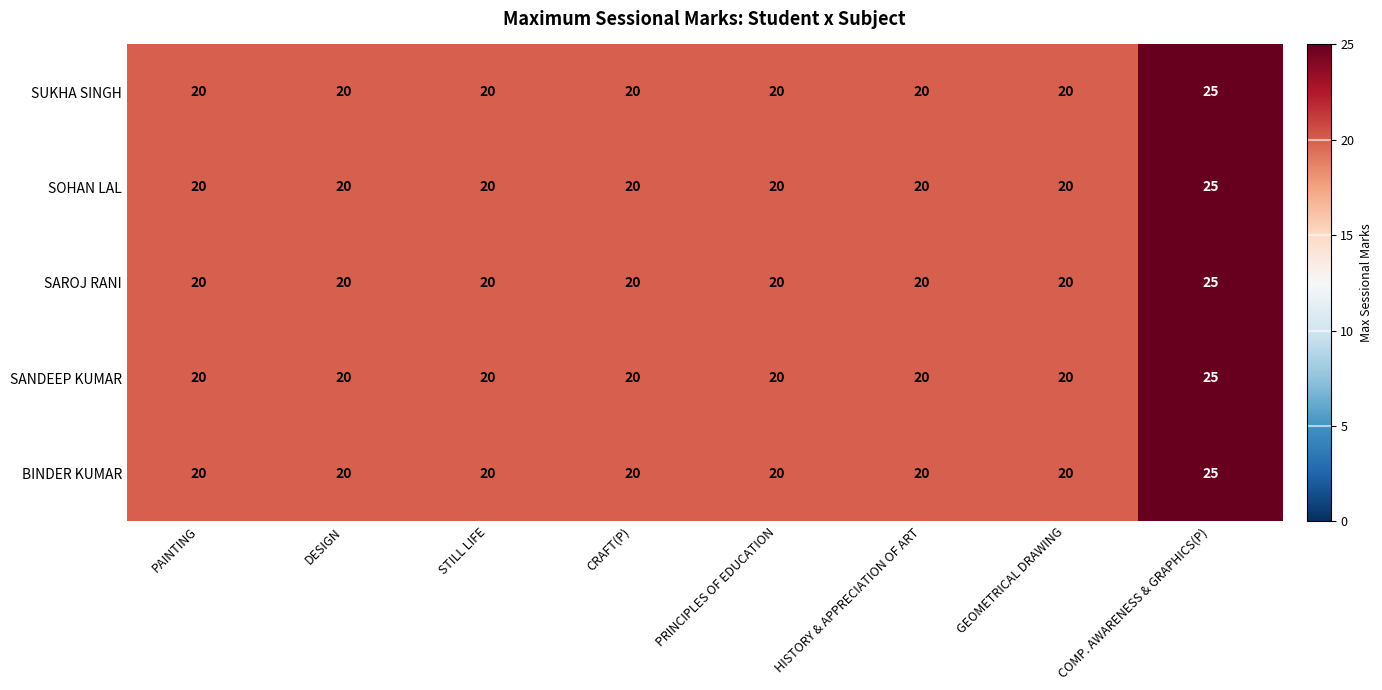

The value of SANDEEP KUMAR at CRAFT(P) is 20. True or false?

True